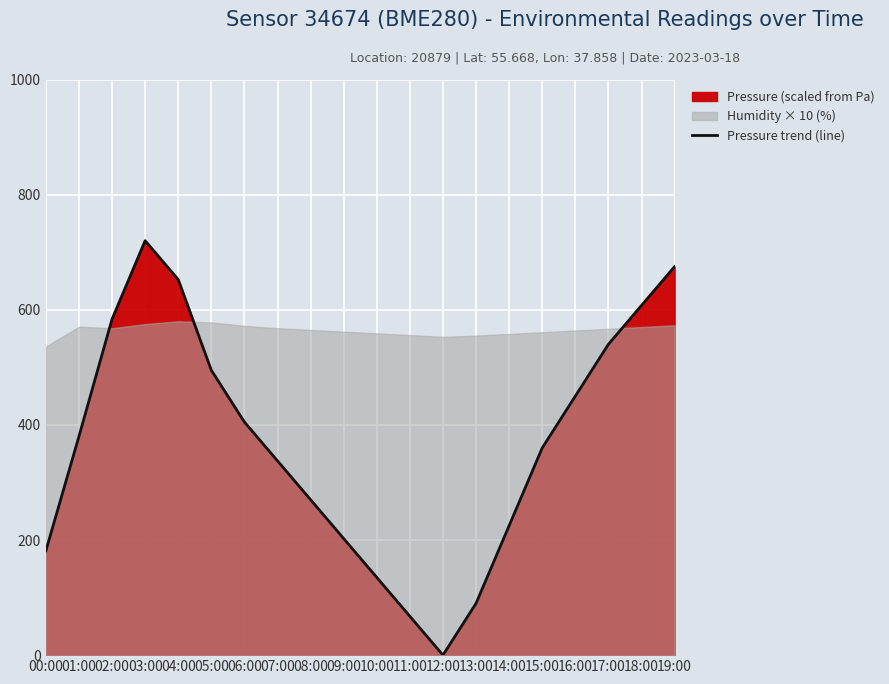

Reading left to right, what are all the values shown in this chart?

181.3	380.1	583.7	720.0	652.5	495.0	405.0	337.5	270.0	202.5	135.0	67.5	0.0	90.0	225.0	360.0	450.0	540.0	607.5	675.0